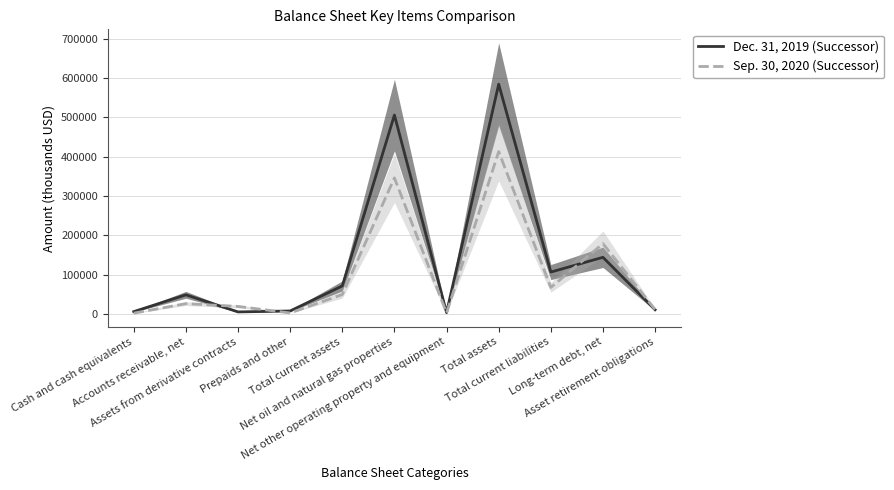

Which category has the lowest value in the Dec. 31, 2019 (Successor) series?

Net other operating property and equipment